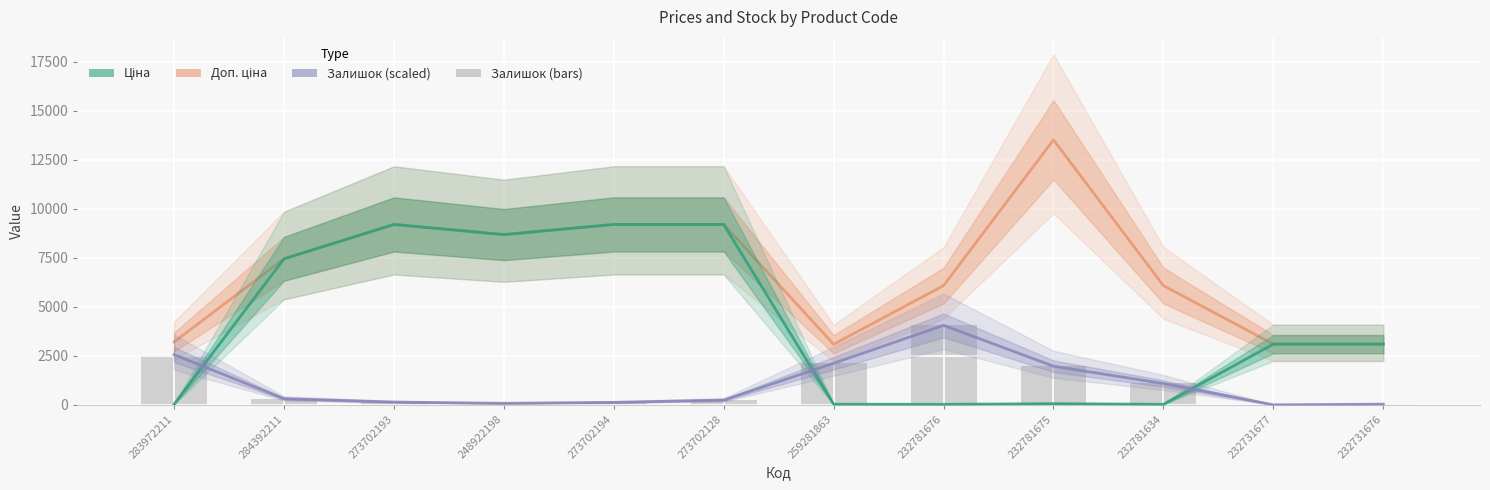

True or false: Ціна has a value of 4553.2 at 232731676.

False